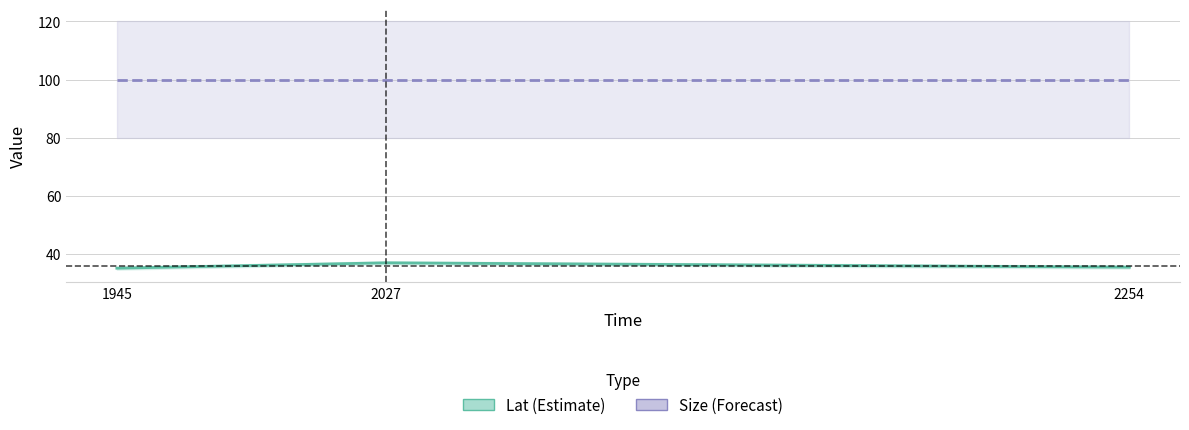

Is it true that Size (Forecast) equals 137.9 at 1945?

False